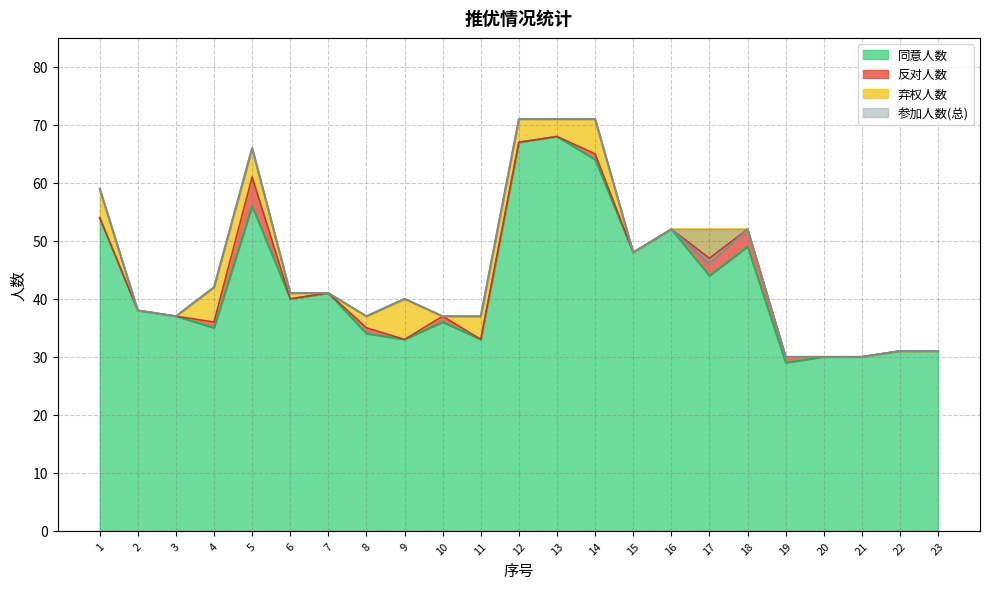

Between 2 and 15, which series saw the biggest shift?

同意人数